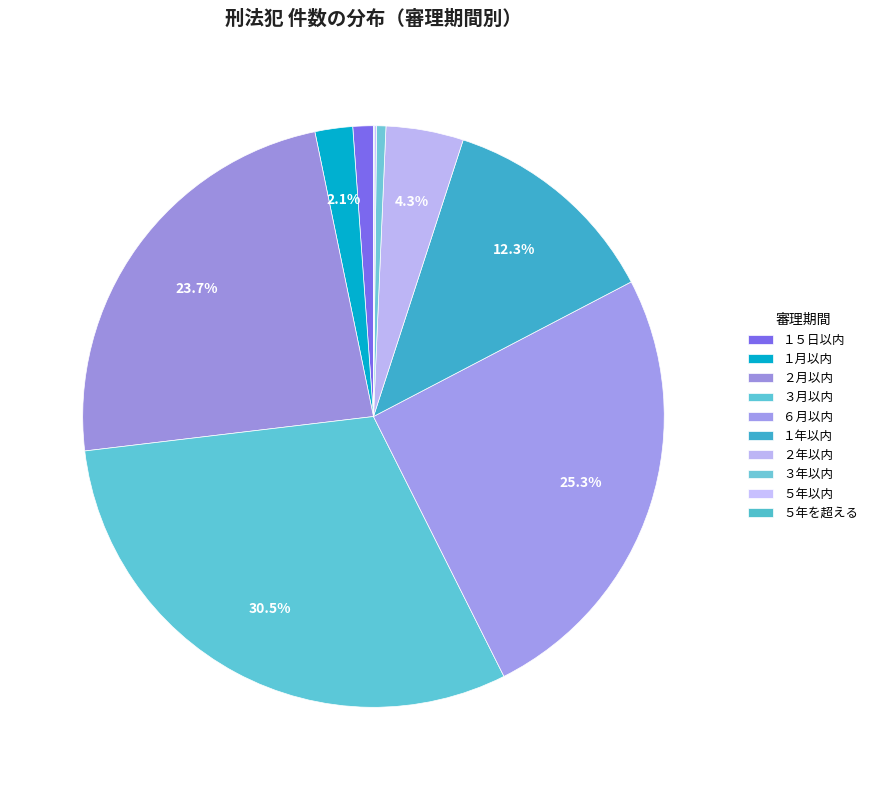

What is the ratio of the value at ３月以内 to the value at ６月以内?

1.2